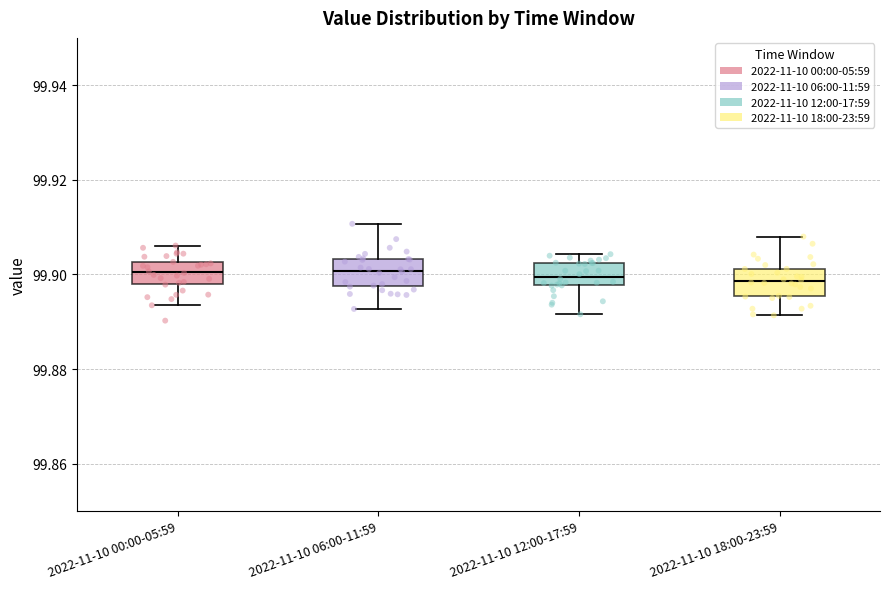

Where does the median line of the box for 2022-11-10 06:00-11:59 sit on the y-axis? The values are not printed on the chart, so give them approximately, as read against the axis.

99.900